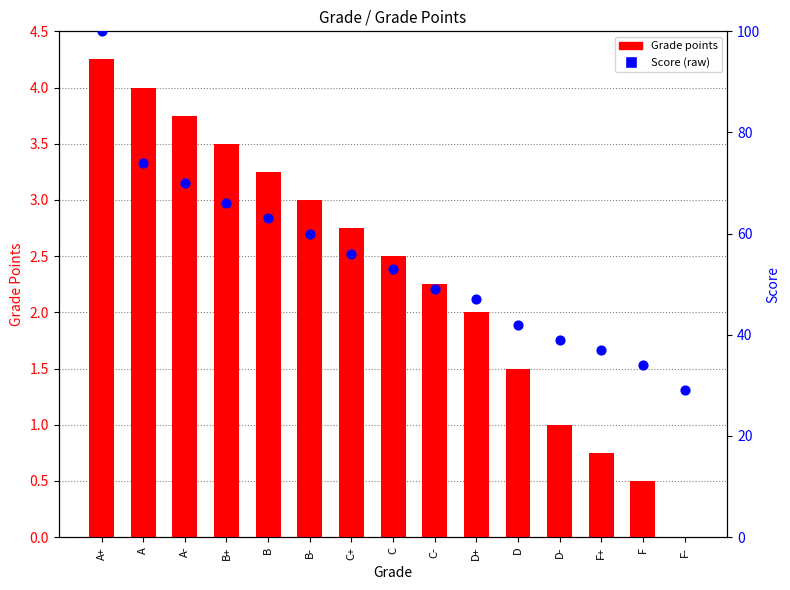

At how many categories does at least one series exceed 35?

13